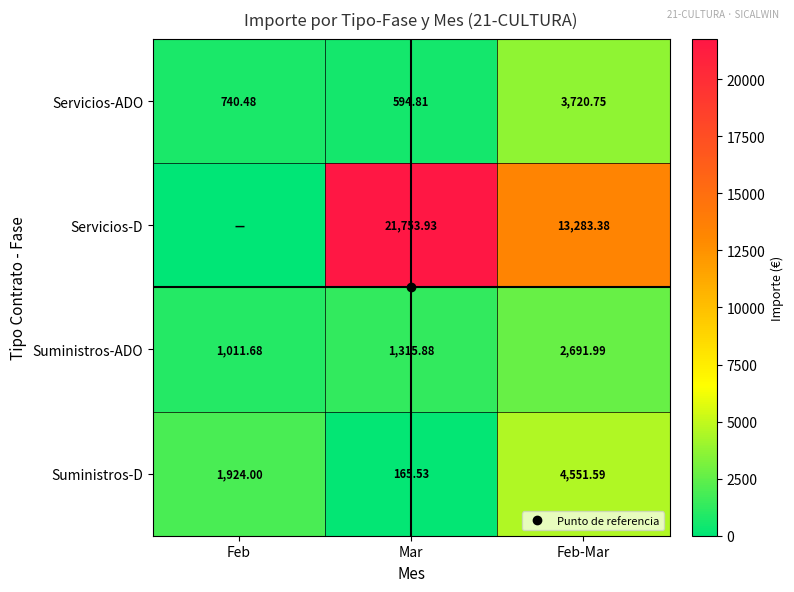

How many series are shown in this chart?

4